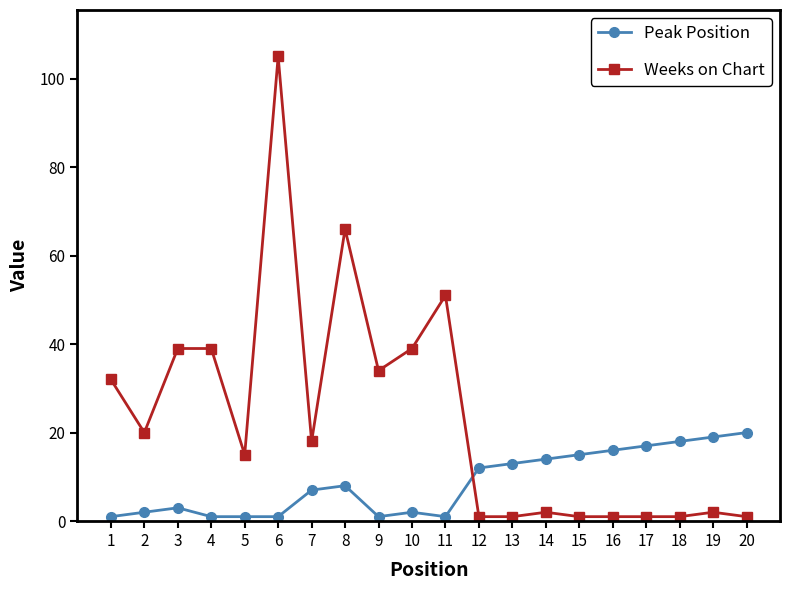

Reading right to left, list all the values displayed in this chart.

Peak Position: 20=20	19=19	18=18	17=17	16=16	15=15	14=14	13=13	12=12	11=1	10=2	9=1	8=8	7=7	6=1	5=1	4=1	3=3	2=2	1=1
Weeks on Chart: 20=1	19=2	18=1	17=1	16=1	15=1	14=2	13=1	12=1	11=51	10=39	9=34	8=66	7=18	6=105	5=15	4=39	3=39	2=20	1=32